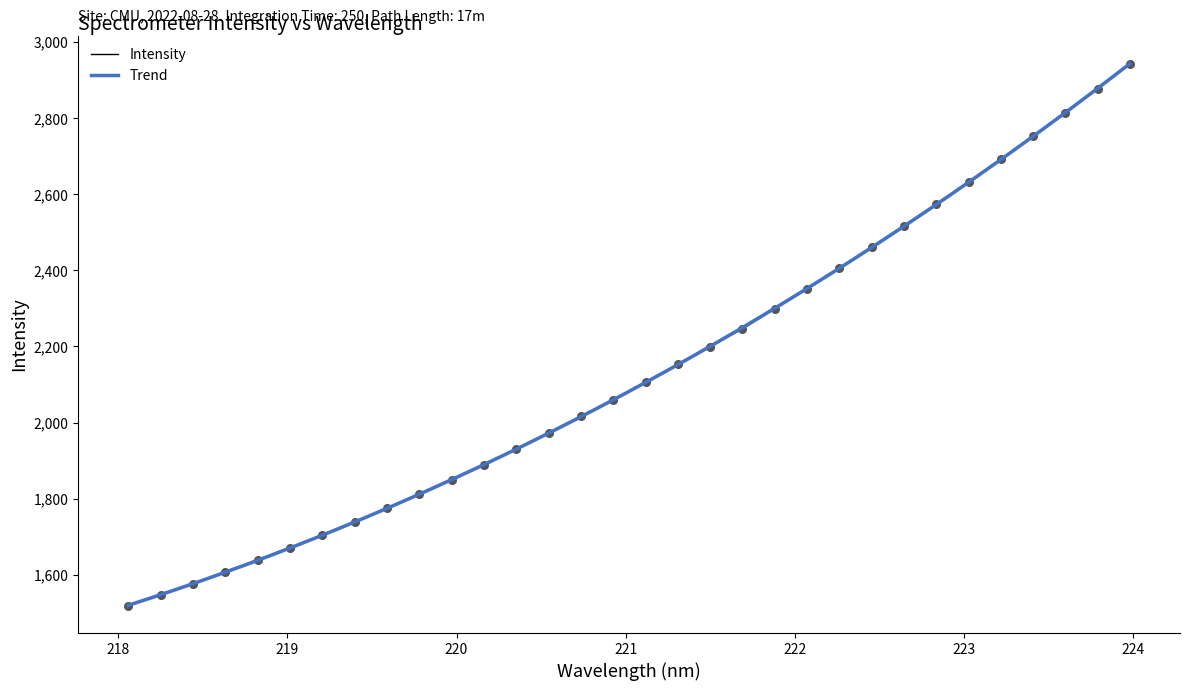

What is the maximum value for Intensity?

2943.3